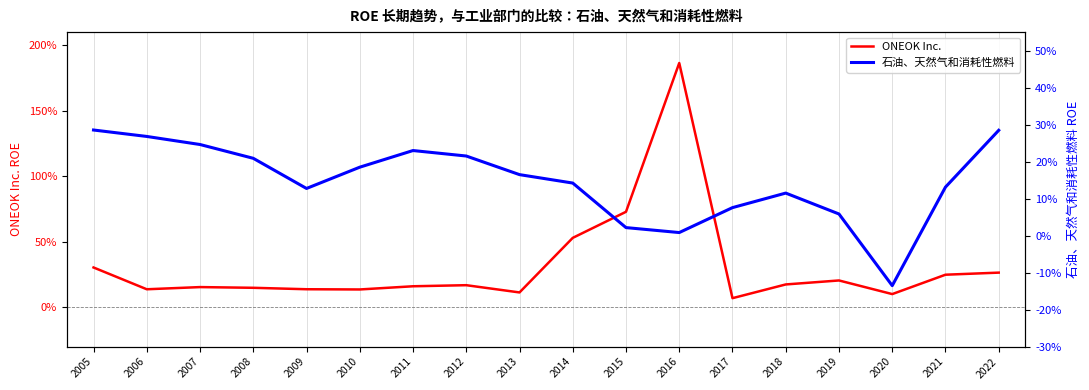

Reading left to right, transcribe all the data shown in this chart.

ONEOK Inc.: 2005=0.3	2006=0.1	2007=0.2	2008=0.1	2009=0.1	2010=0.1	2011=0.2	2012=0.2	2013=0.1	2014=0.5	2015=0.7	2016=1.9	2017=0.1	2018=0.2	2019=0.2	2020=0.1	2021=0.2	2022=0.3
石油、天然气和消耗性燃料: 2005=0.3	2006=0.3	2007=0.2	2008=0.2	2009=0.1	2010=0.2	2011=0.2	2012=0.2	2013=0.2	2014=0.1	2015=0.0	2016=0.0	2017=0.1	2018=0.1	2019=0.1	2020=-0.1	2021=0.1	2022=0.3